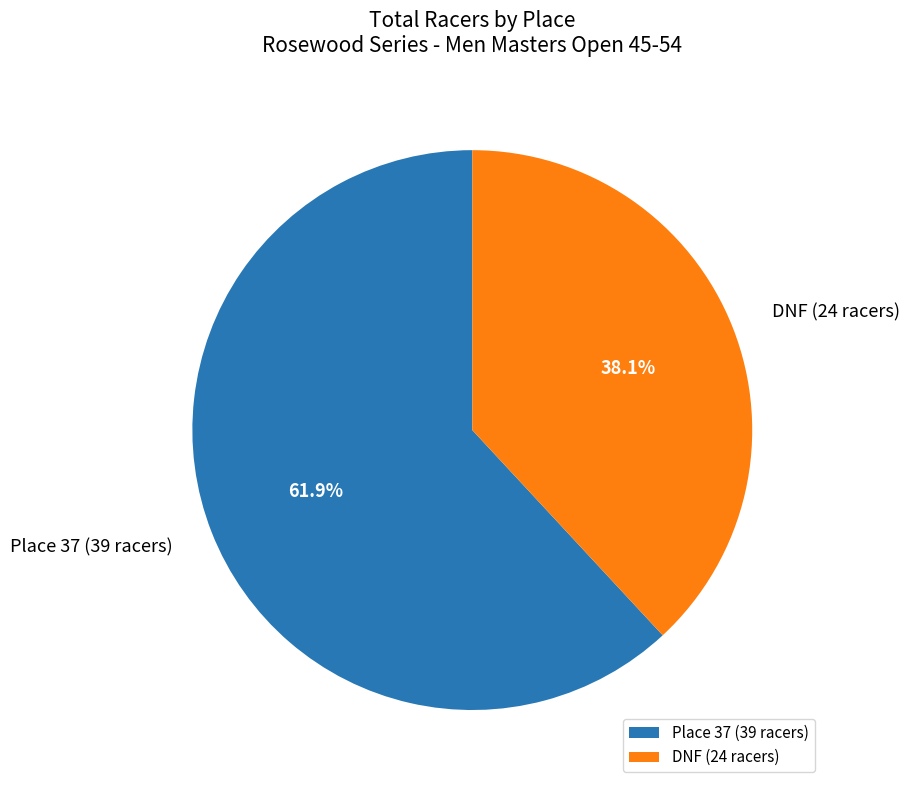

Is DNF (24 racers) the majority of the pie?

No